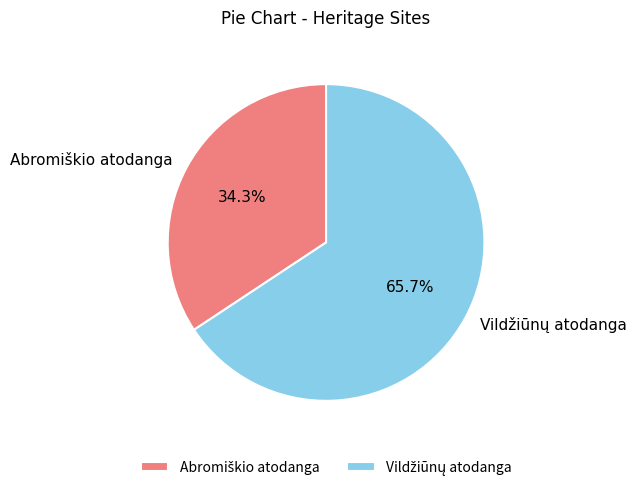

Is there a majority slice in this chart?

Yes